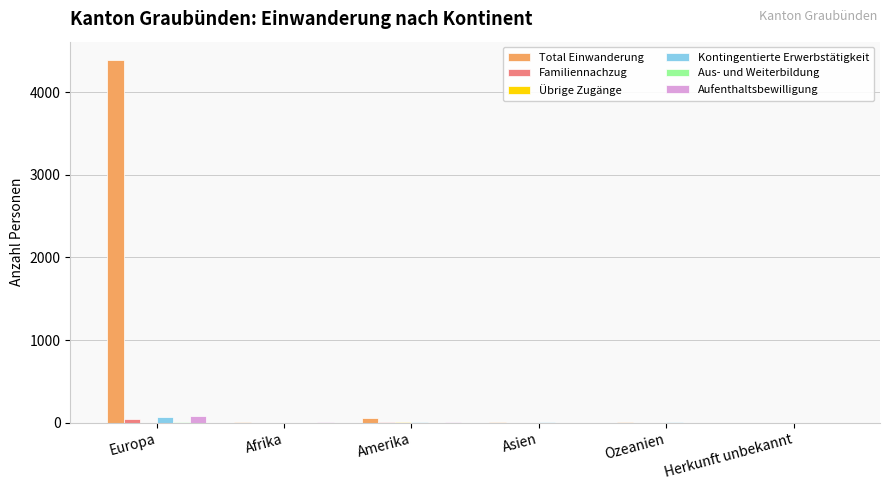

True or false: Aufenthaltsbewilligung has a value of 87 at Europa.

True